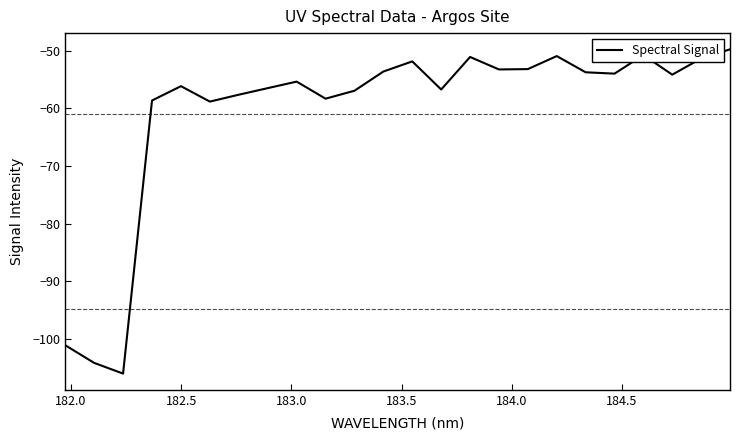

What is the greatest value displayed?

-49.7